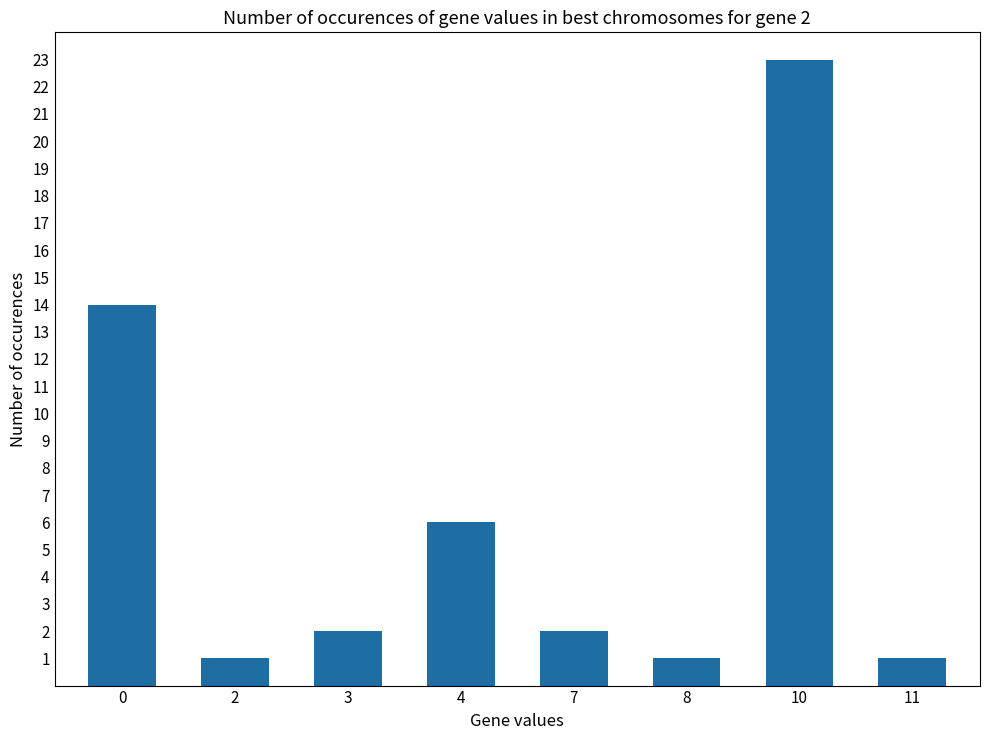

Reading left to right, extract all data points from this chart.

14	1	2	6	2	1	23	1